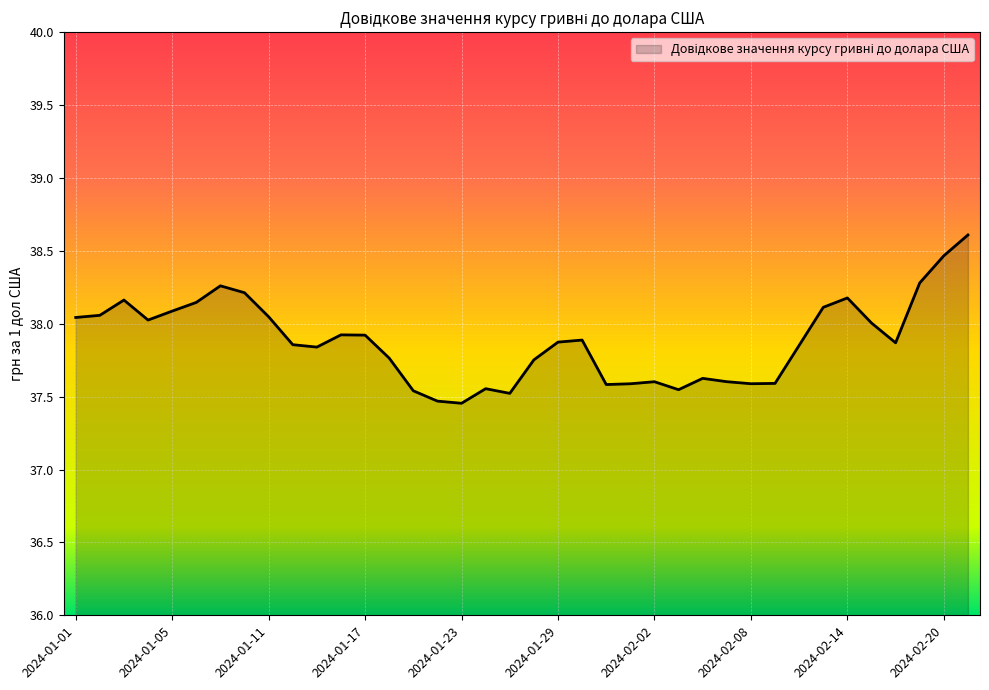

What is the difference between the maximum and minimum values?

1.2